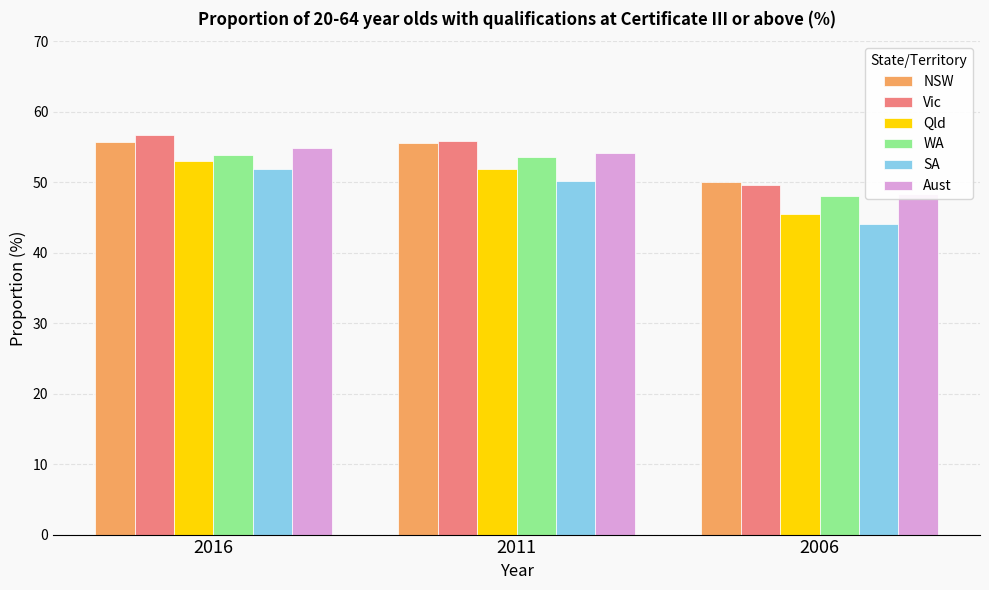

List the series in order of their peak value, lowest first.

SA, Qld, WA, Aust, NSW, Vic